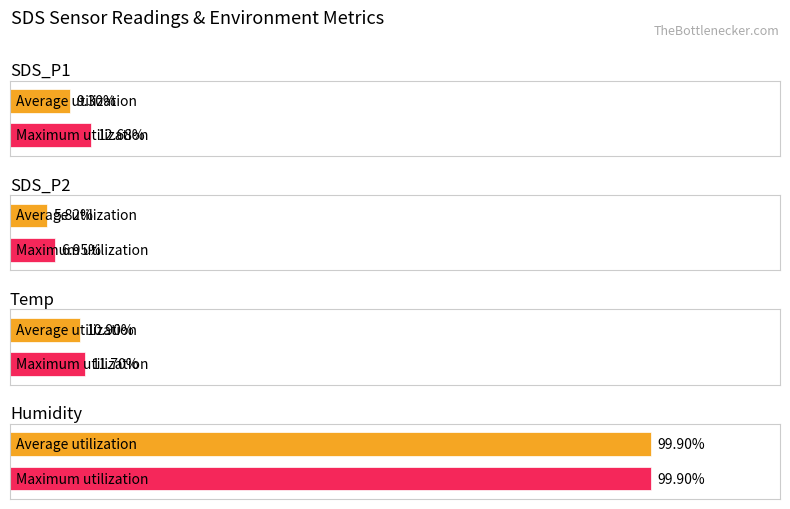

Are the bars horizontal?

Yes